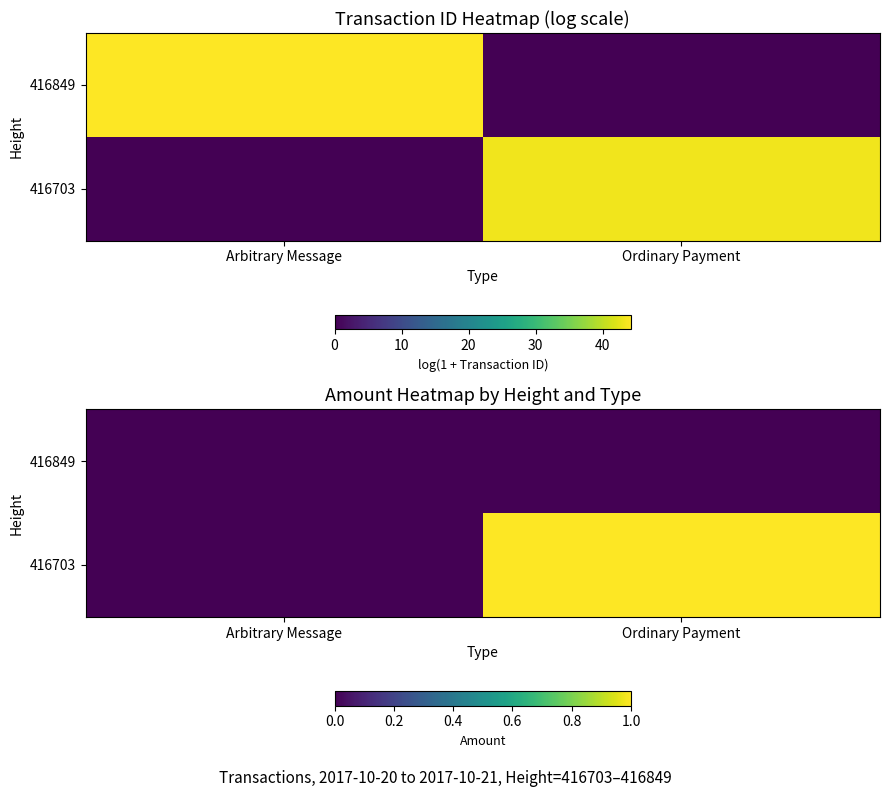

Is it true that 416703 equals 1 at Ordinary Payment?

True